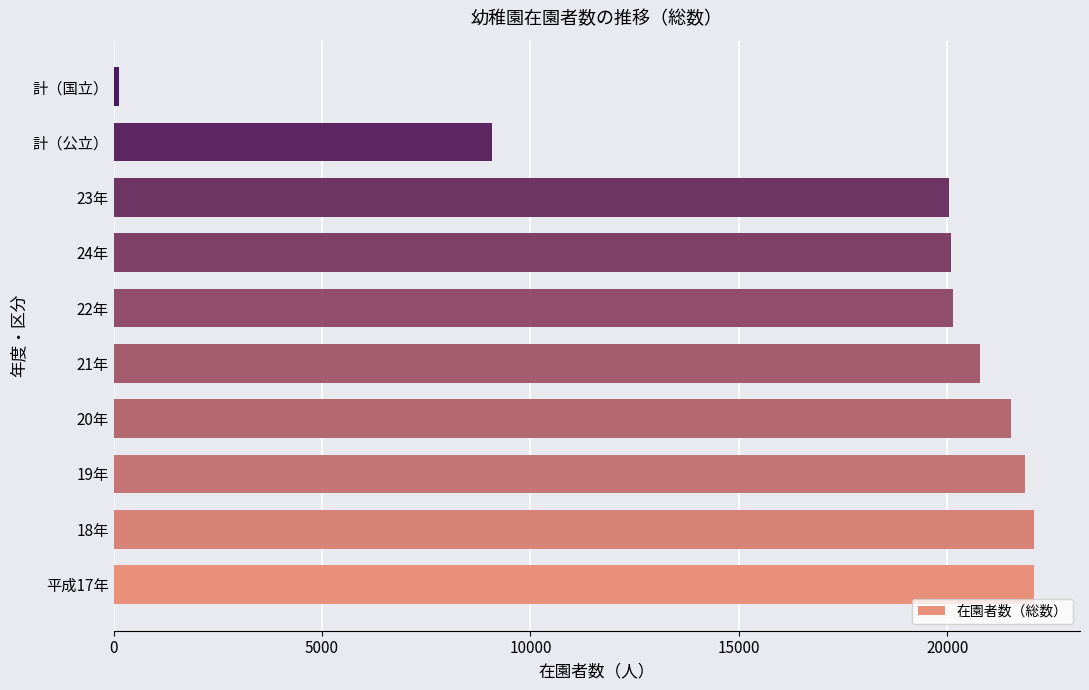

The value at 24年 is 20094. True or false?

True